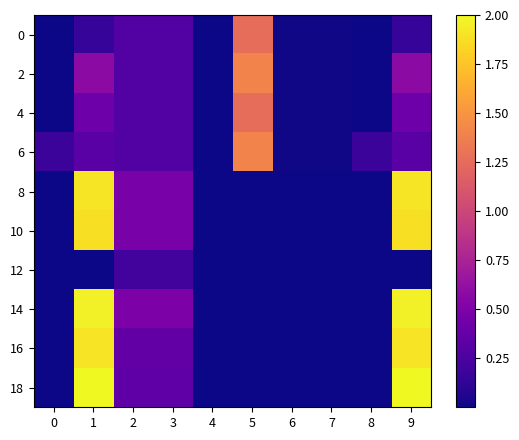

At which category is the sum across all series the highest?

1